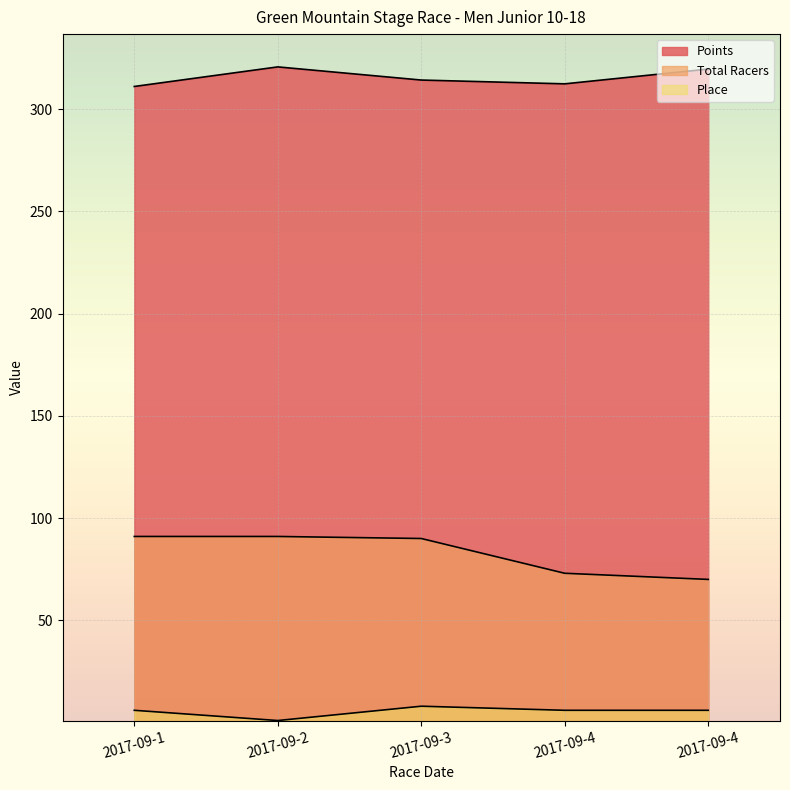

Count the Place values in the range 6 to 7.

3